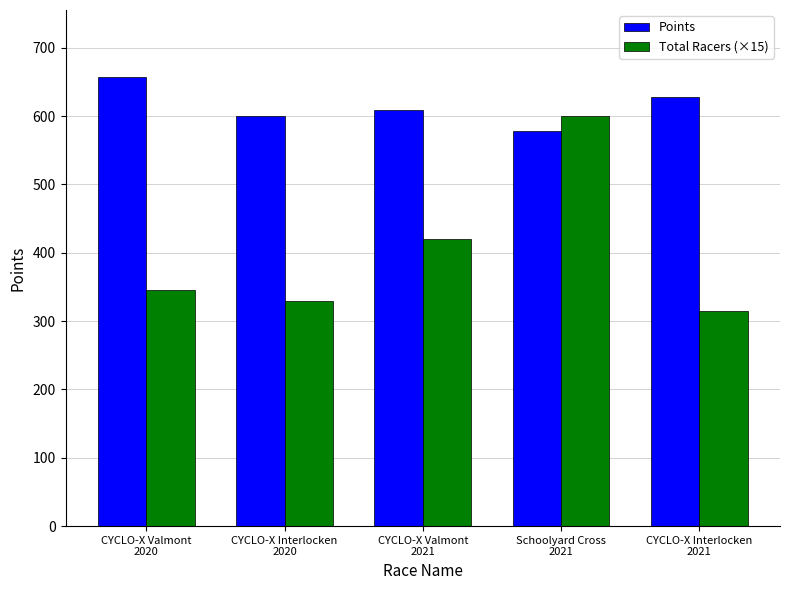

At which category is the sum across all series the highest?

Schoolyard Cross
2021